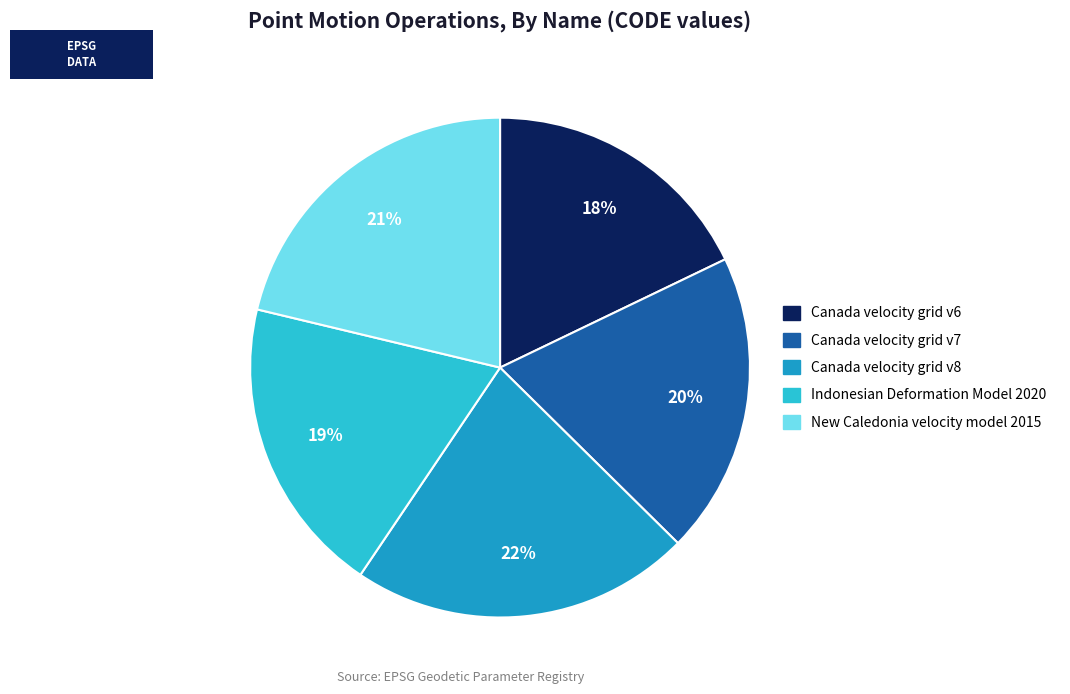

Combined, do New Caledonia velocity model 2015 and Canada velocity grid v6 account for over 50%?

No